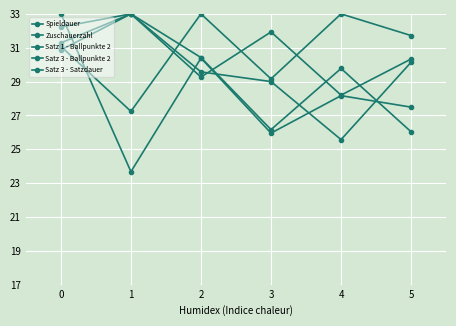

How many series are shown in this chart?

5